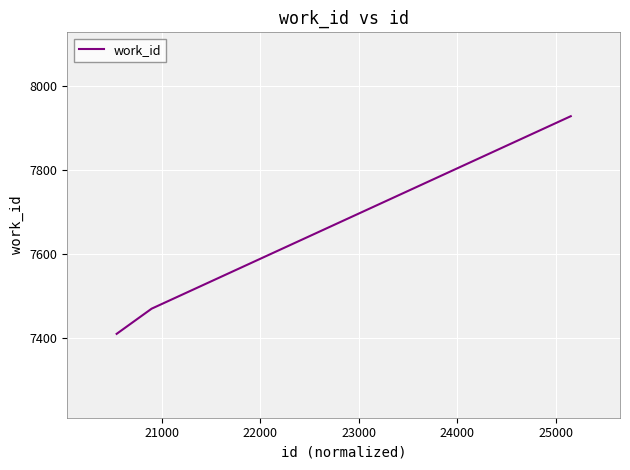

What is the maximum value shown in the chart?

7929